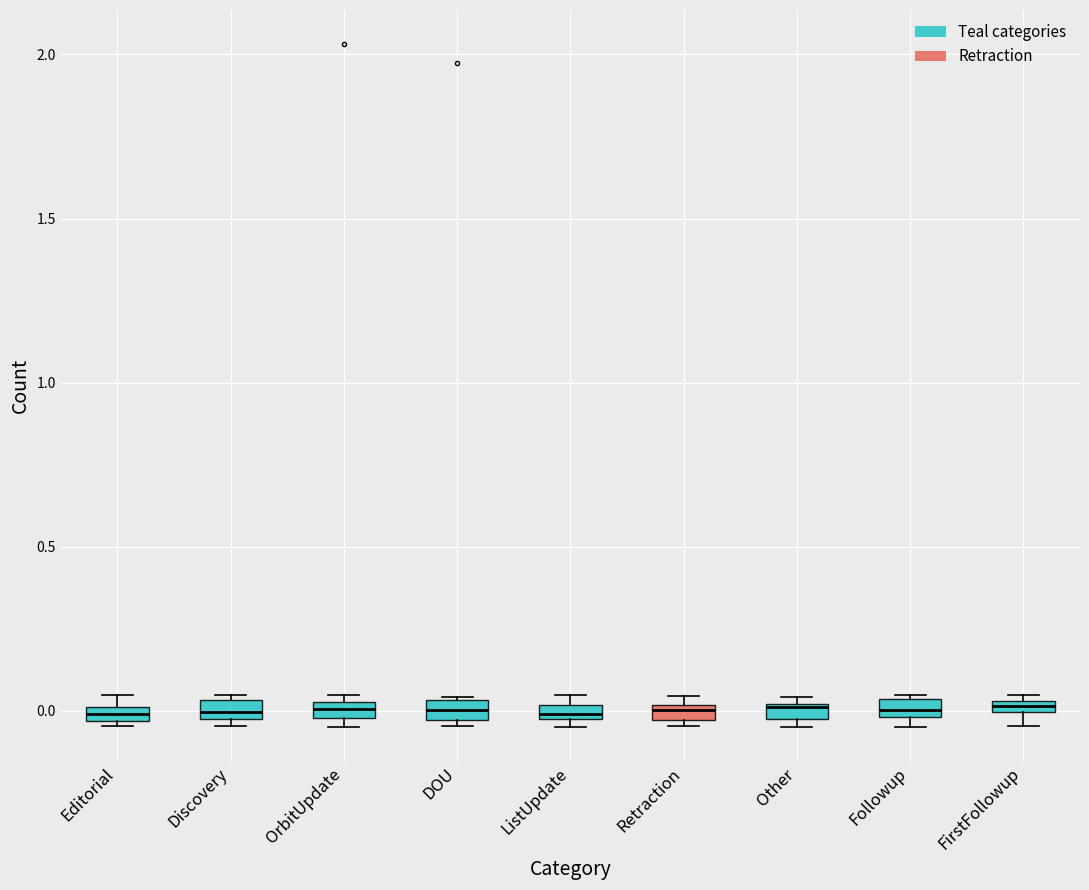

Where does the median line of the box for Discovery sit on the y-axis? The values are not printed on the chart, so give them approximately, as read against the axis.

0.00